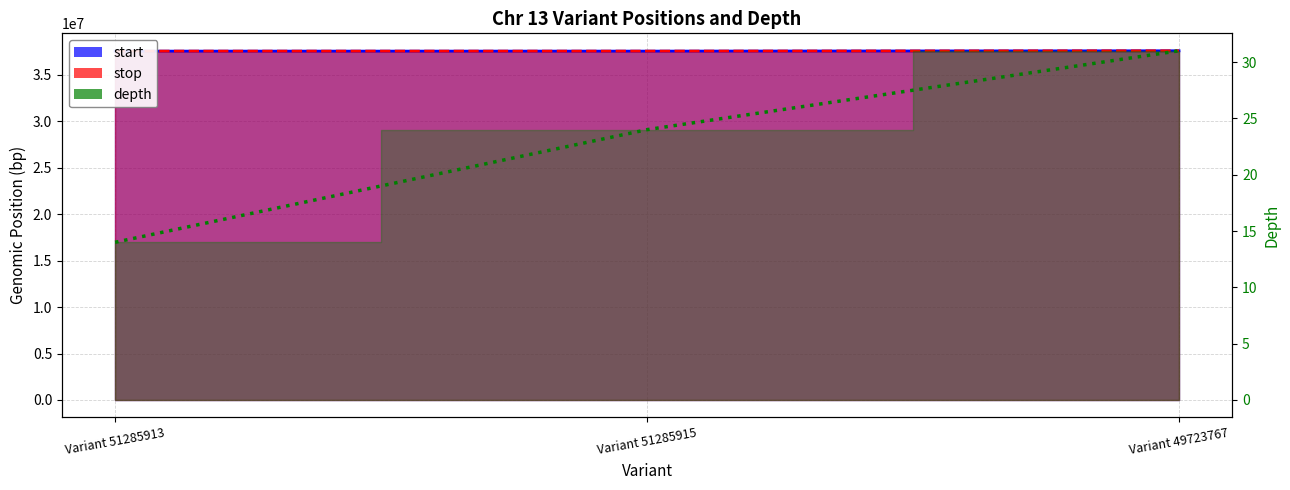

Which category has the lowest value in the stop series?

Variant 51285913